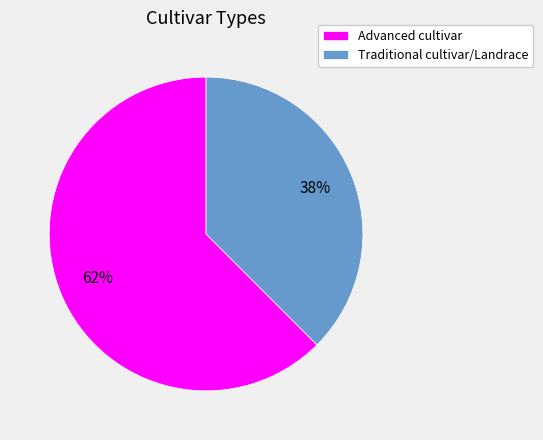

Combined, do Advanced cultivar and Traditional cultivar/Landrace account for over 50%?

Yes